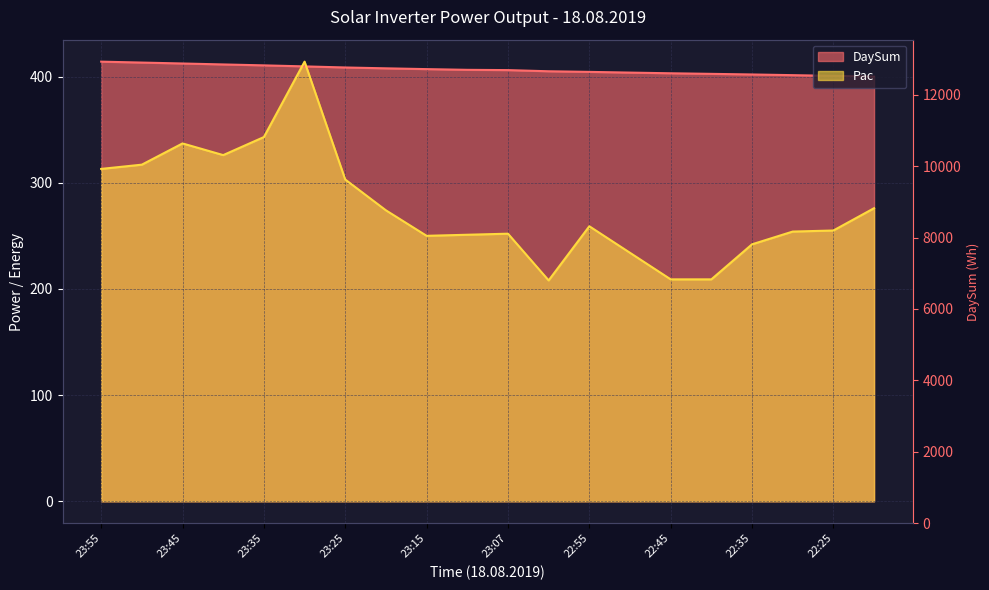

The value of DaySum at 23:25 is 408.5. True or false?

True